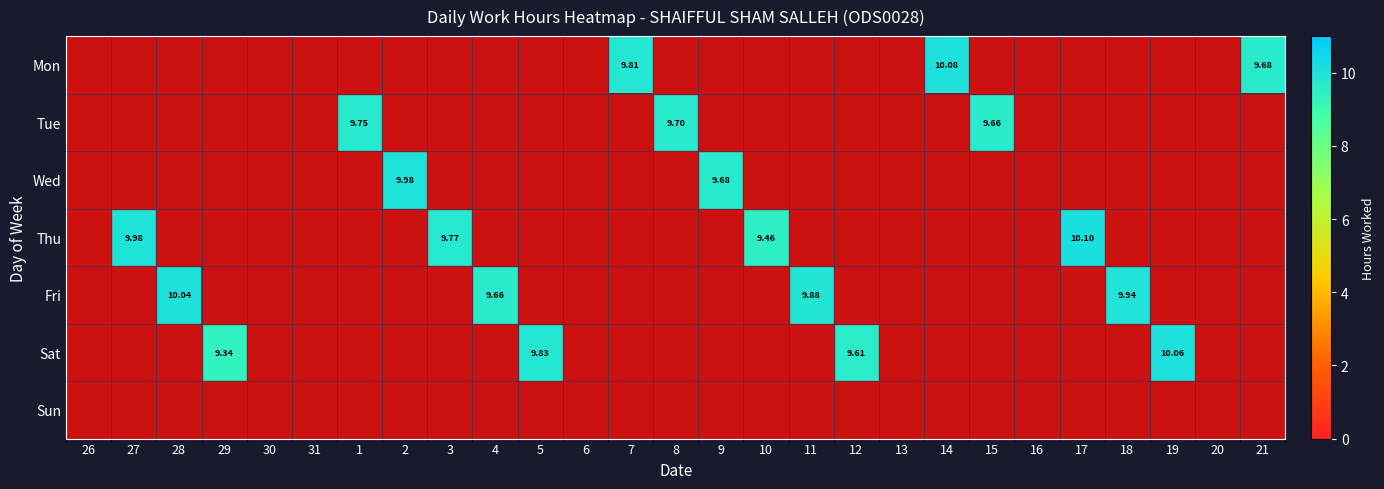

Count the number of categories in the chart.

27